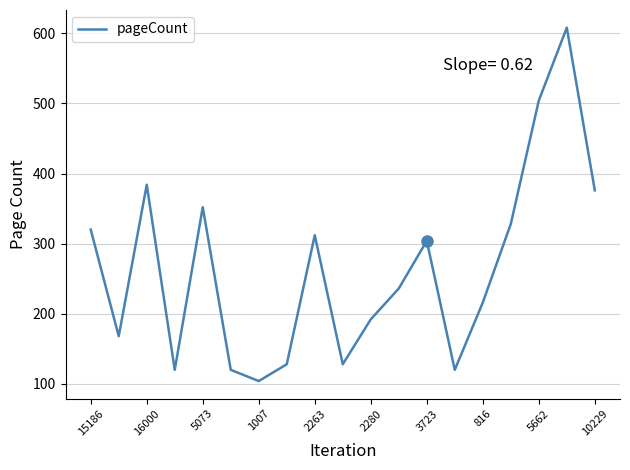

What is the maximum value shown in the chart?

608